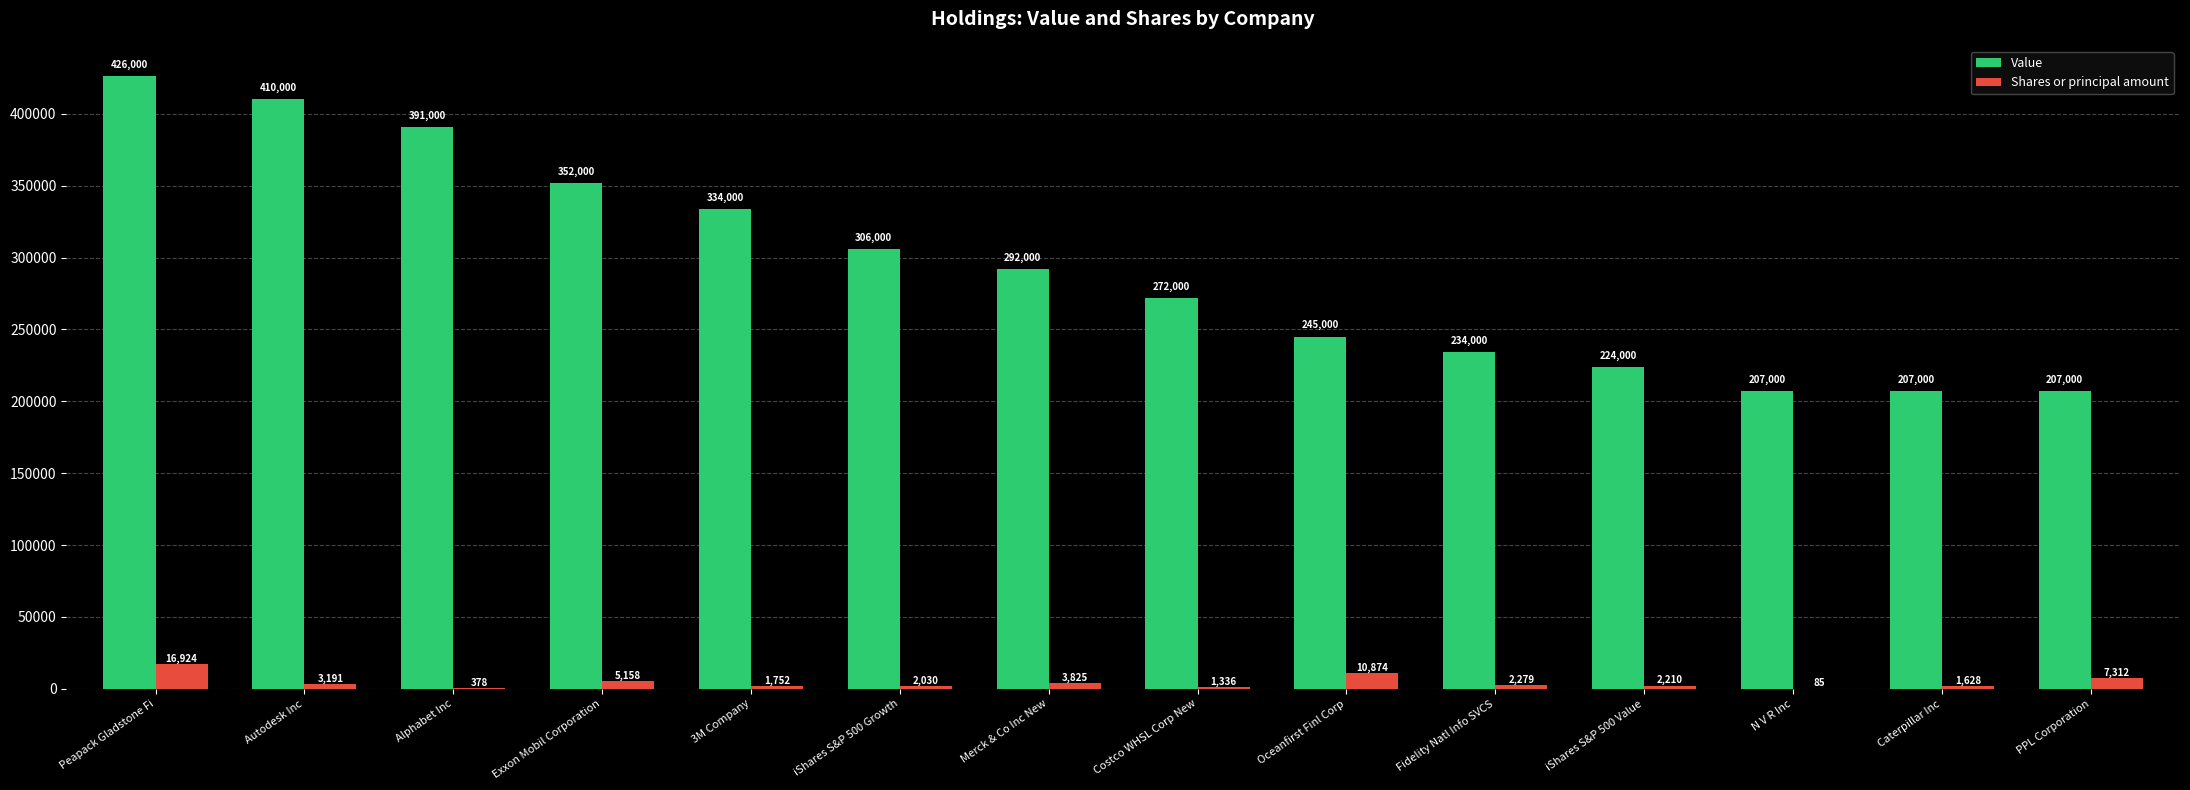

What is the sum of all Shares or principal amount values?

58982